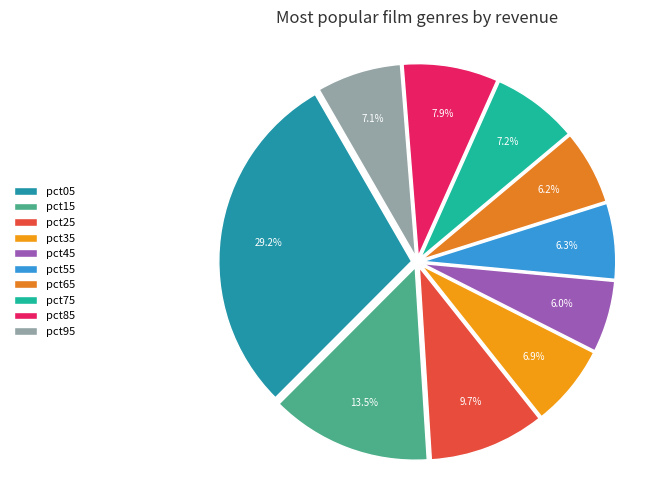

Does any single category account for the majority?

No